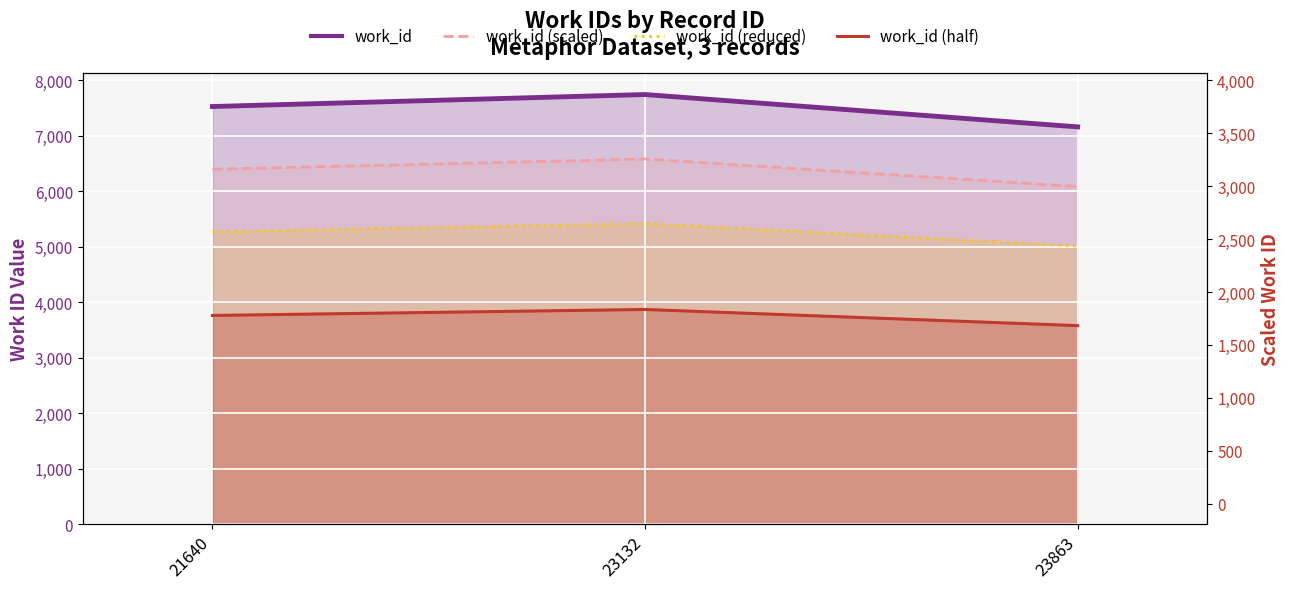

The chart shows a value of 11575 at 23132. True or false?

False